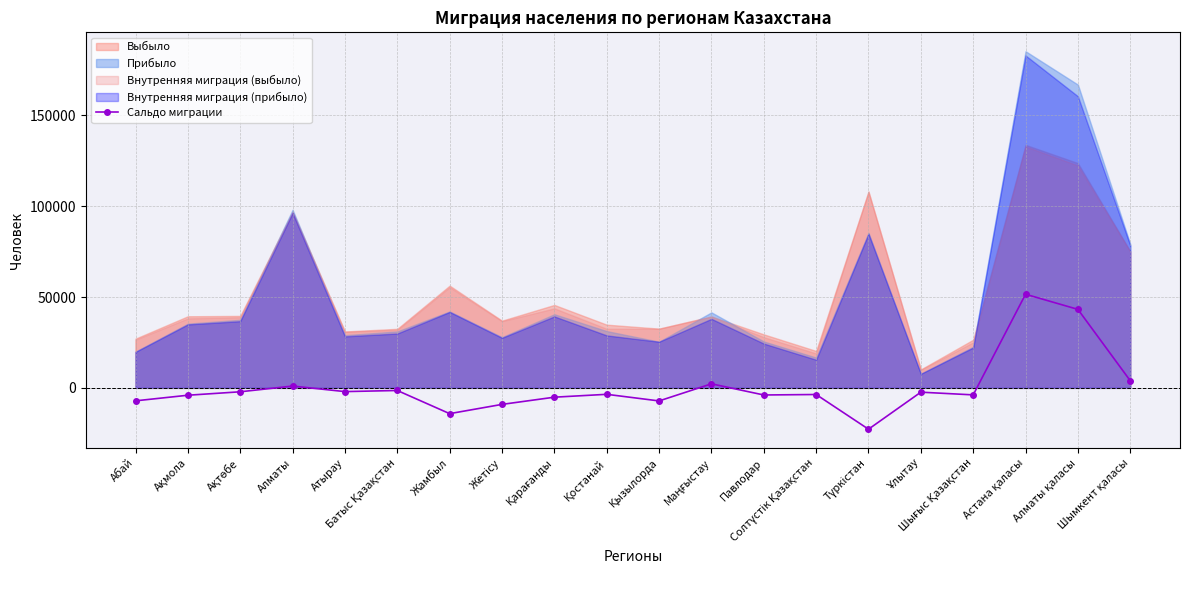

True or false: the data shows -1293 at Солтүстік Қазақстан.

False